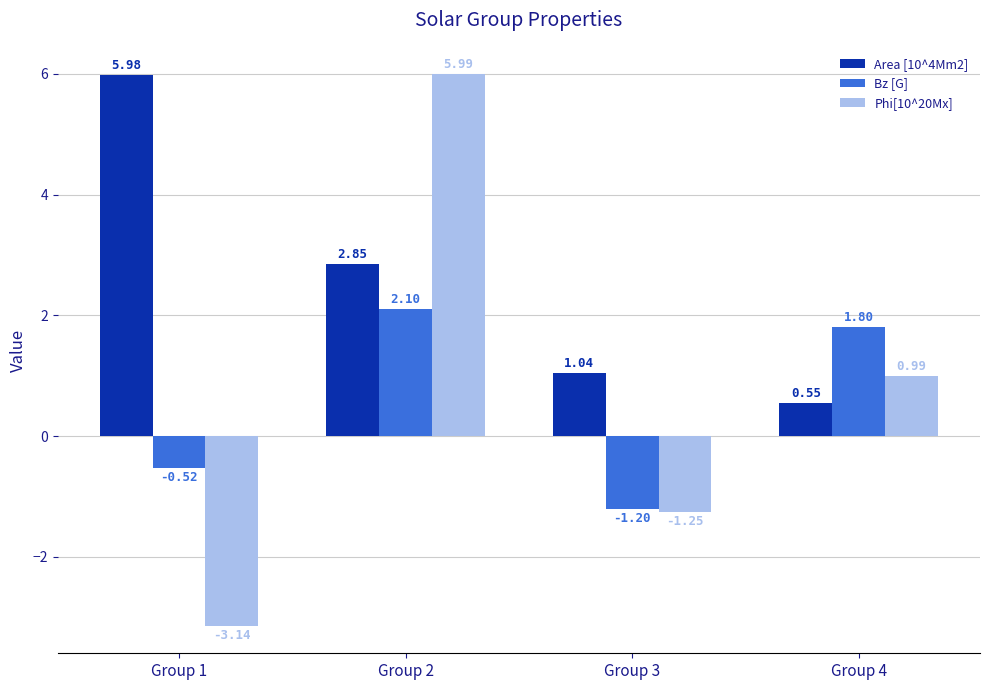

Is the value of Bz [G] at Group 3 greater than the value of Phi[10^20Mx] at Group 3?

Yes